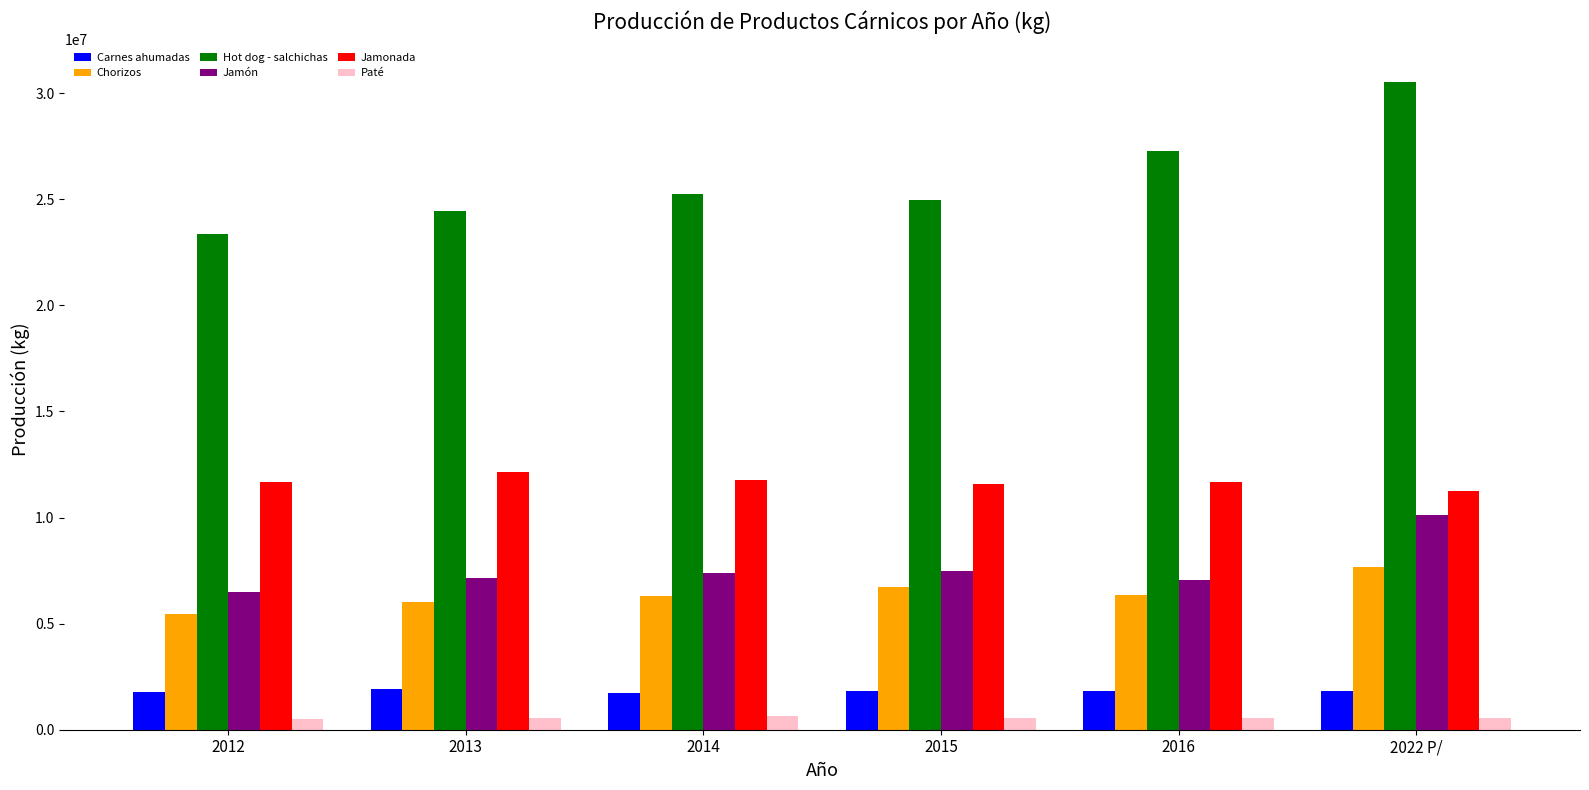

What value does the Chorizos series have at 2022 P/, to the nearest 50?

7682850